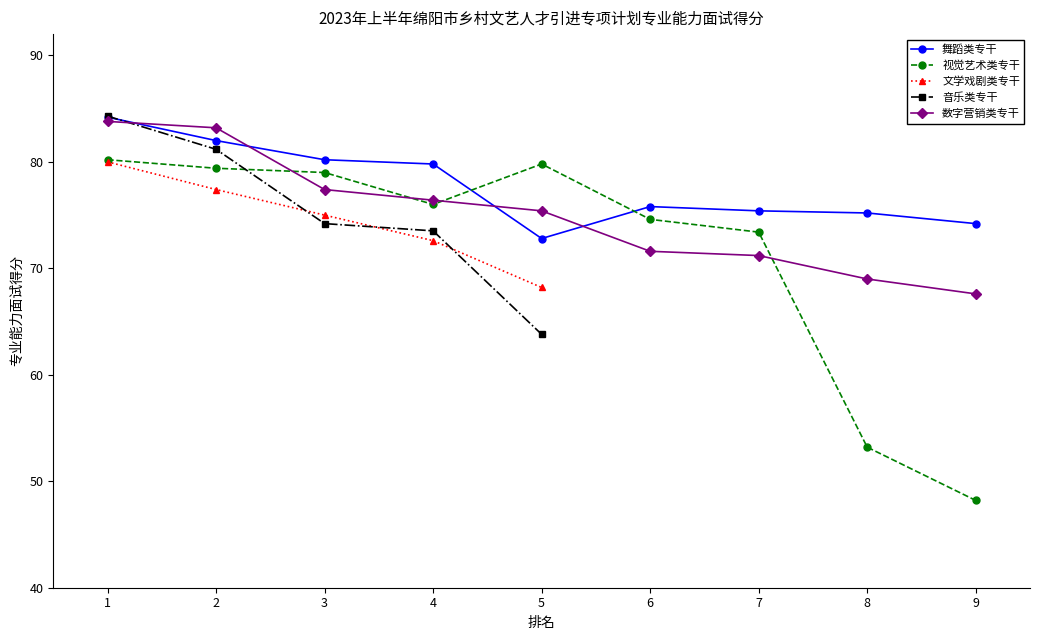

Is this an area chart (filled region under the line)?

No